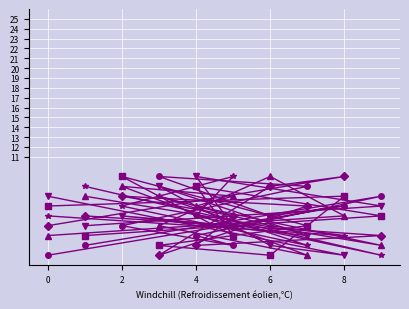

What is the maximum value for col_7?

9